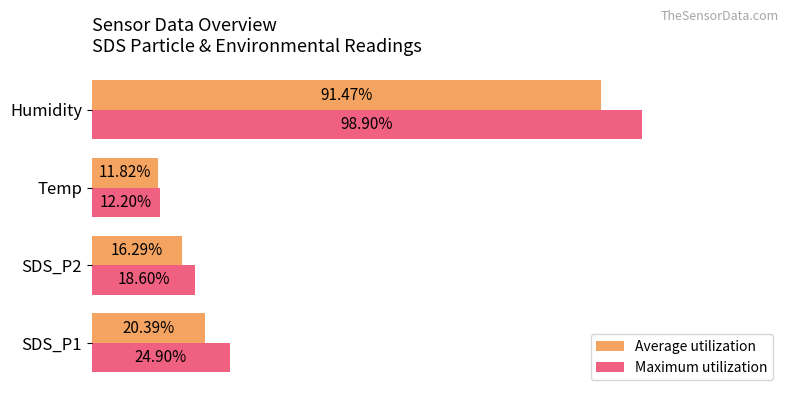

Rank the series at Humidity from highest to lowest value.

Maximum utilization, Average utilization